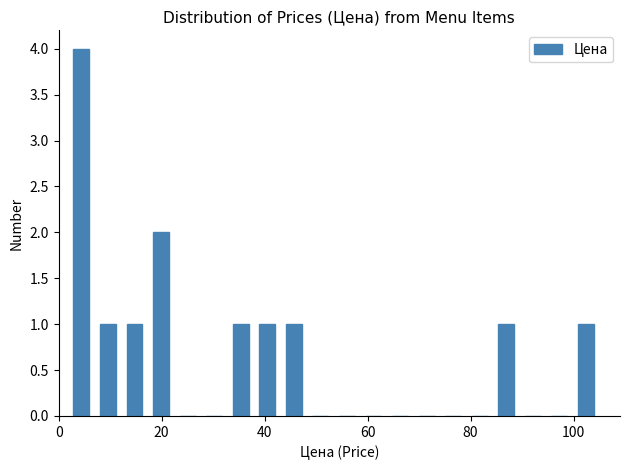

Read against the x-axis, roughly where is the centre of the tallest bar?

4